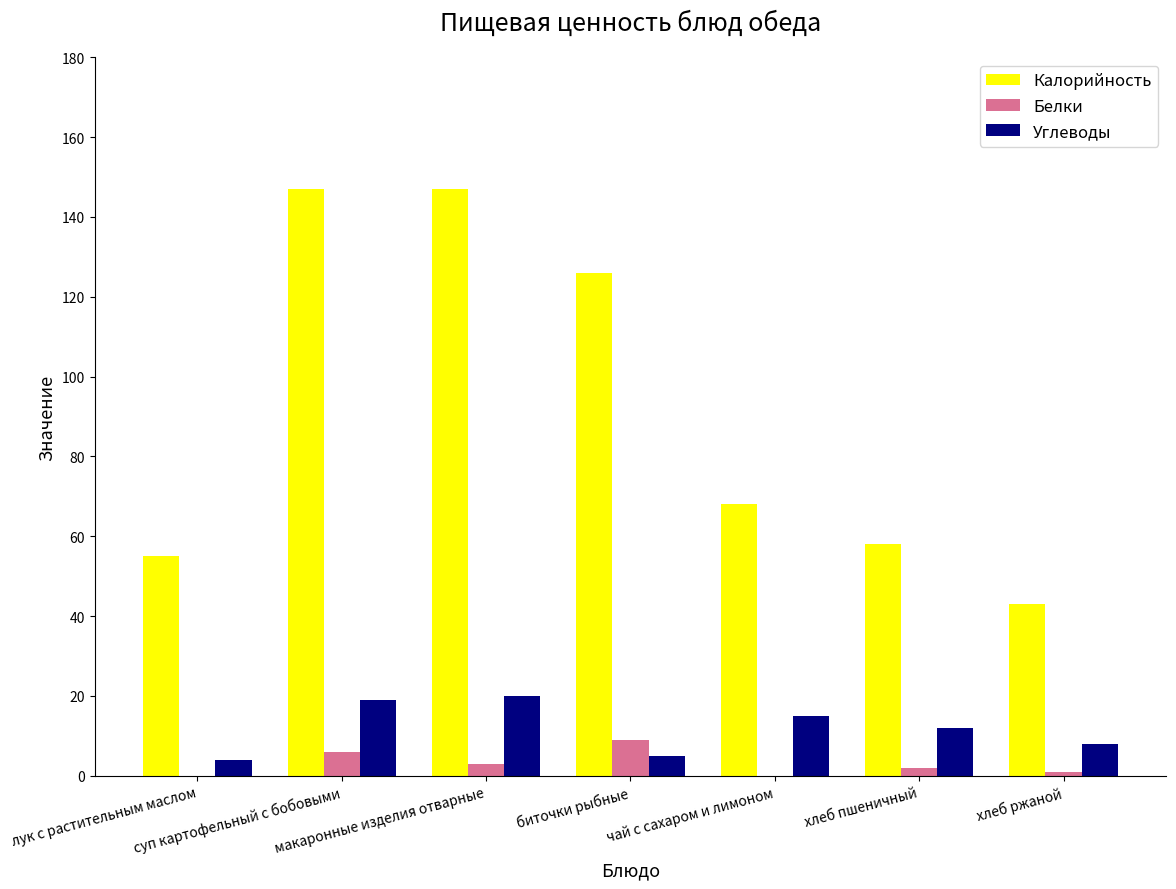

Which series has the largest total across all categories?

Калорийность